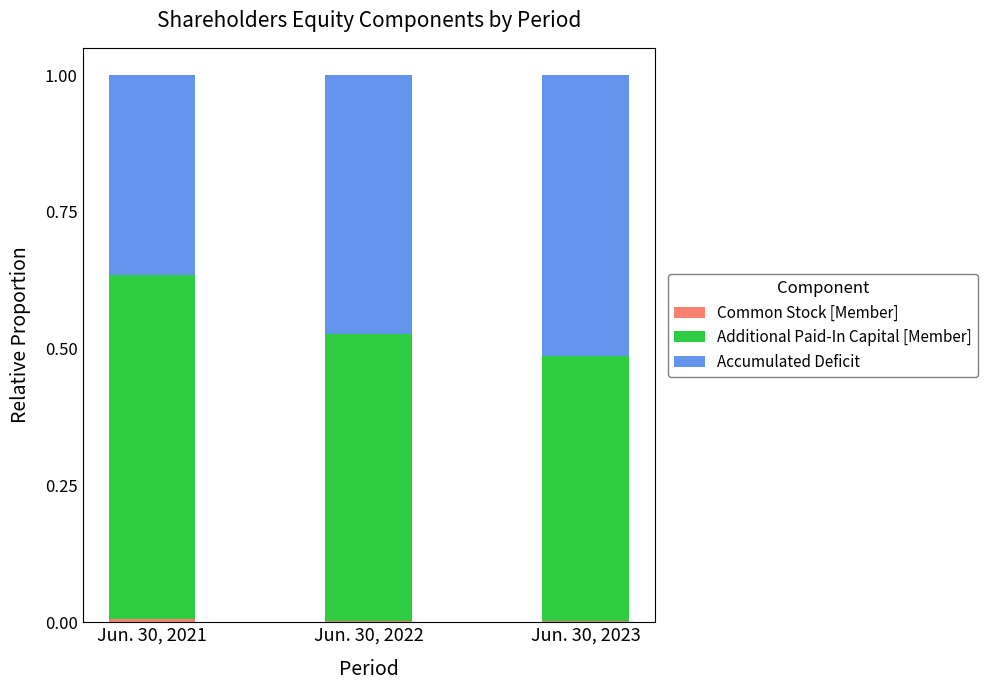

Is it true that Accumulated Deficit equals 0.8 at Jun. 30, 2022?

False